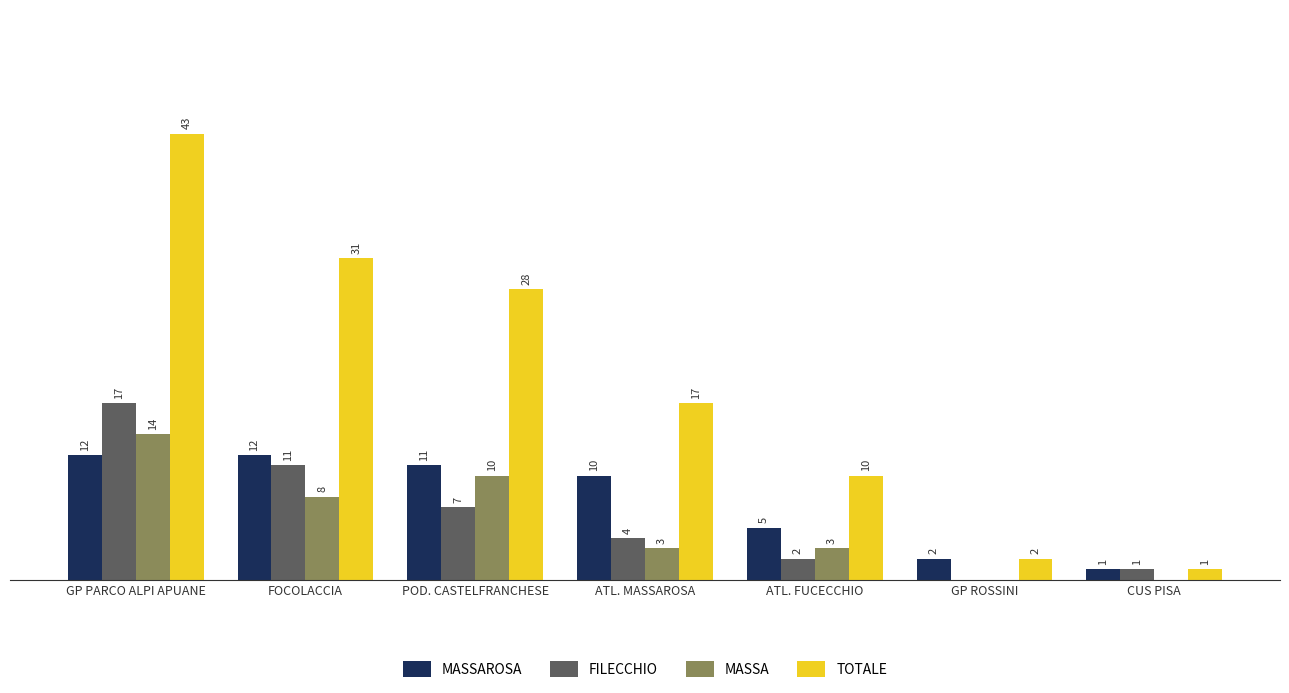

Where does the TOTALE series first go above 17?

GP PARCO ALPI APUANE